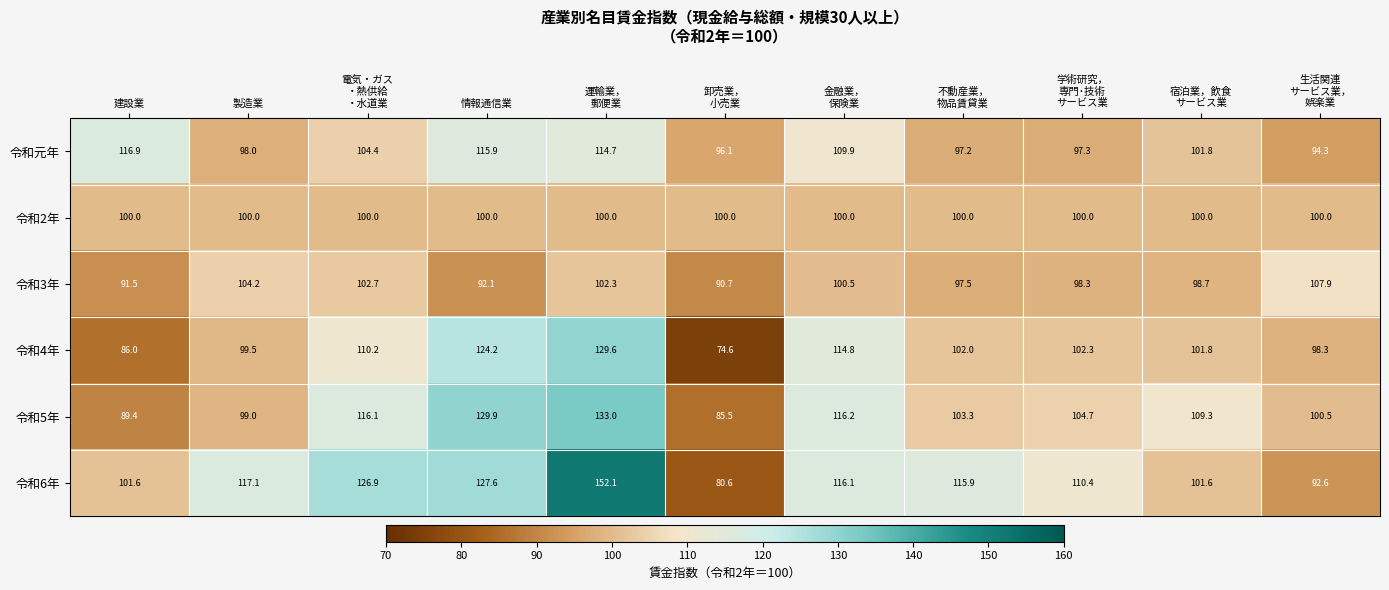

At how many categories does at least one series exceed 126?

3